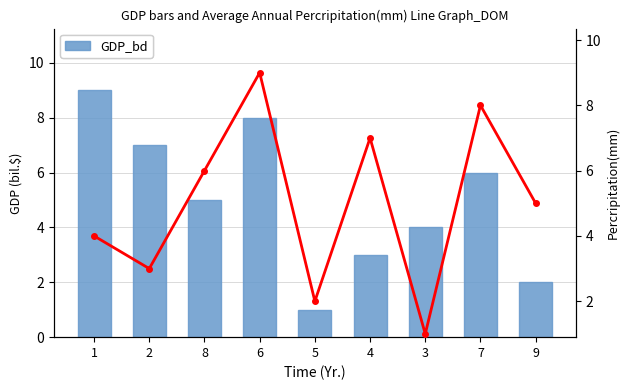

Reading left to right, list all the values displayed in this chart.

GDP_bd: 1=9	2=7	8=5	6=8	5=1	4=3	3=4	7=6	9=2
col_3_line: 1=4	2=3	8=6	6=9	5=2	4=7	3=1	7=8	9=5